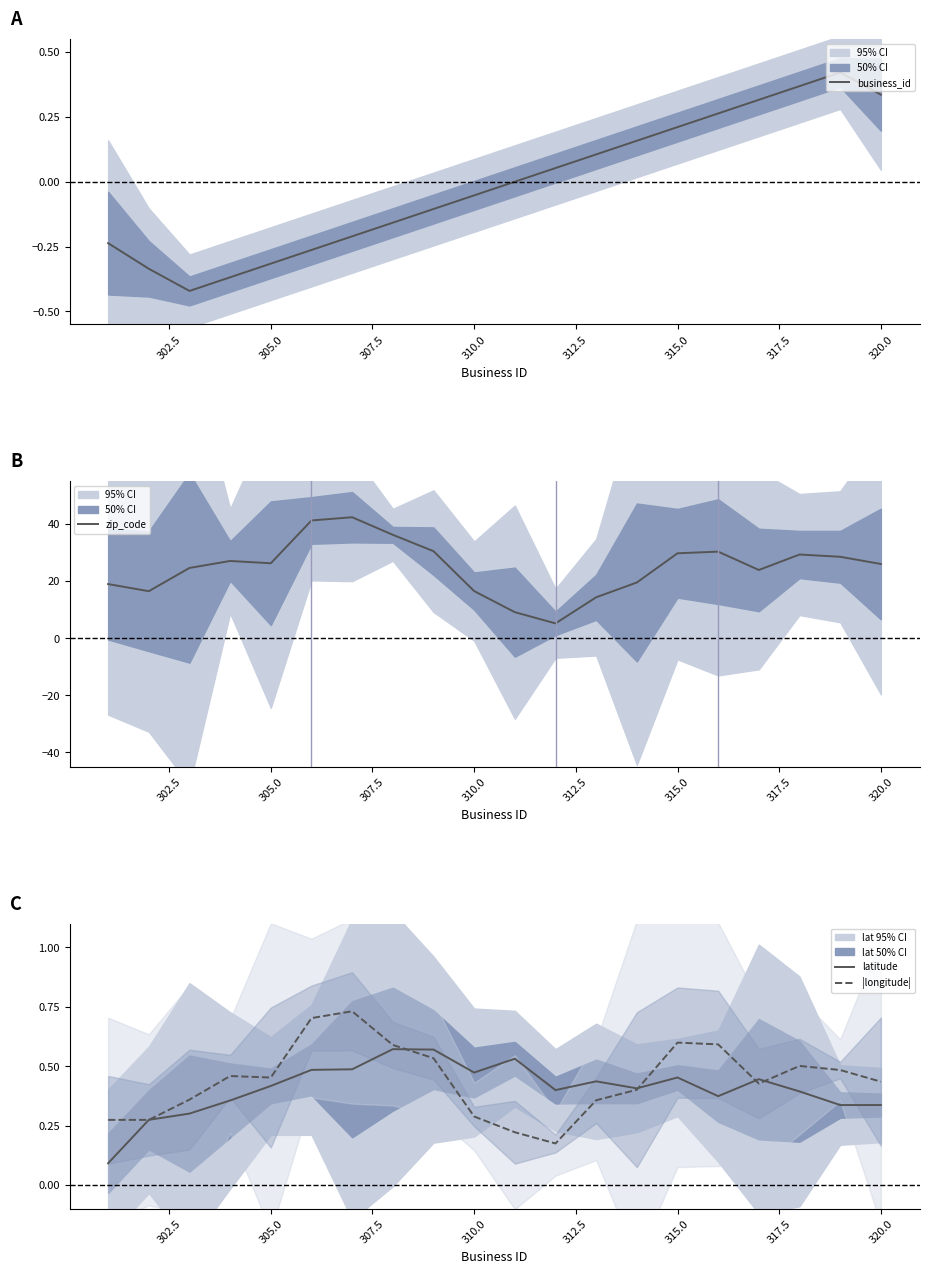

What is the minimum value for zip_code?

5.2